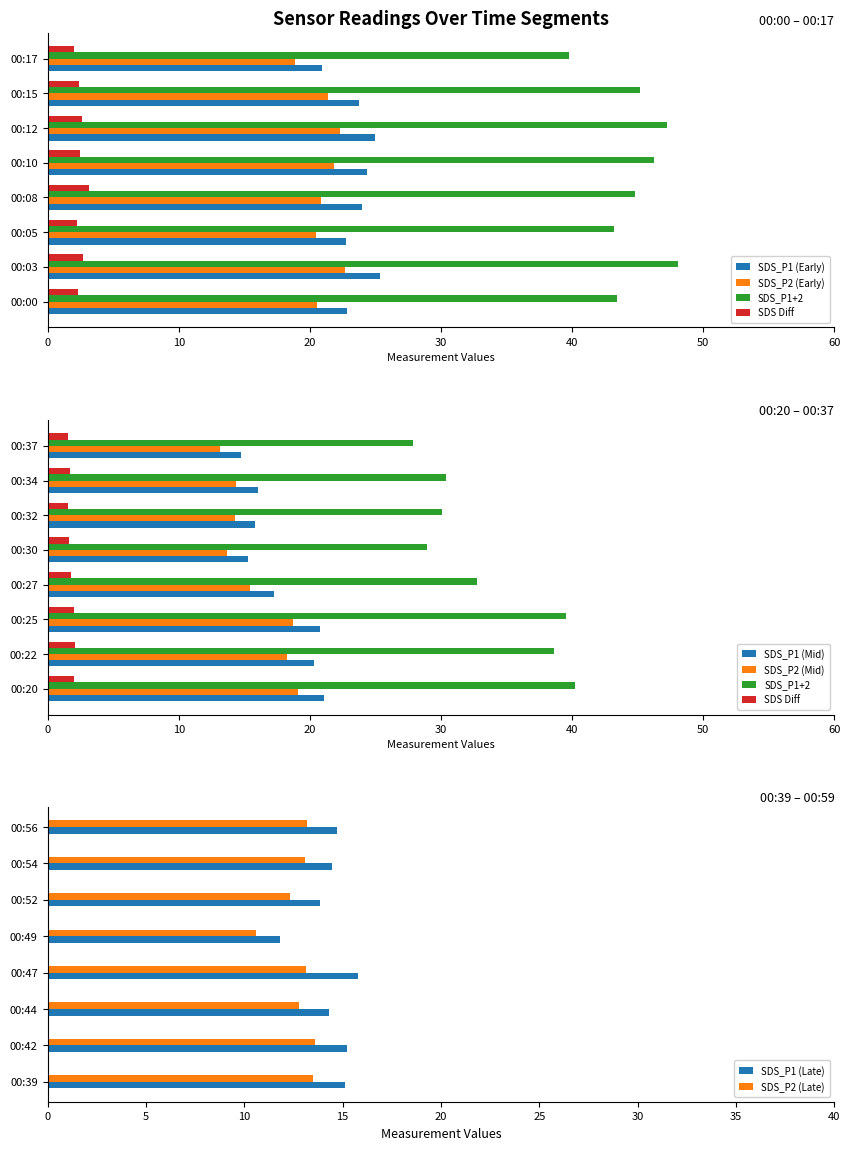

What is the value of the SDS_P1 bar at the 21st from the left?

11.8